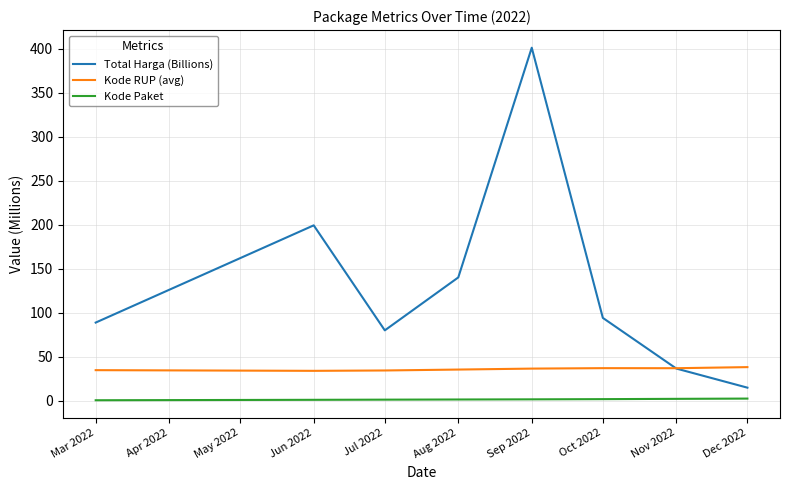

At Mar 2022, list the series in order from largest to smallest.

Total Harga (Billions), Kode RUP (avg), Kode Paket